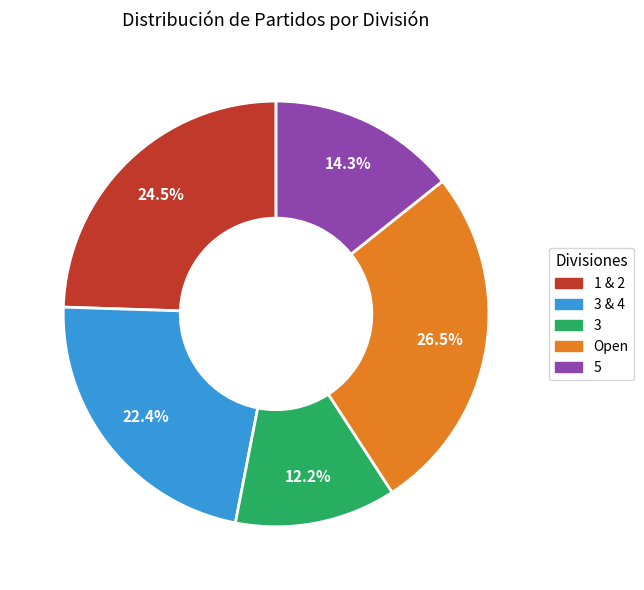

Is there a majority slice in this chart?

No